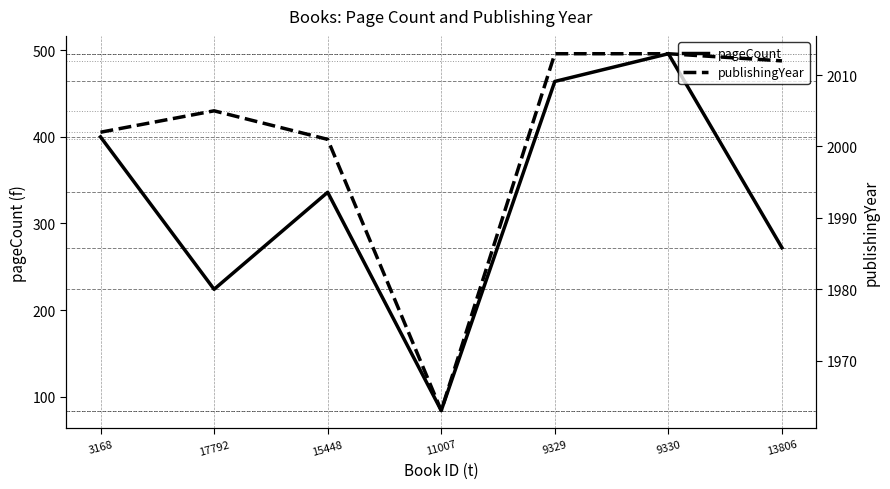

Rank the series at 11007 from highest to lowest value.

publishingYear, pageCount